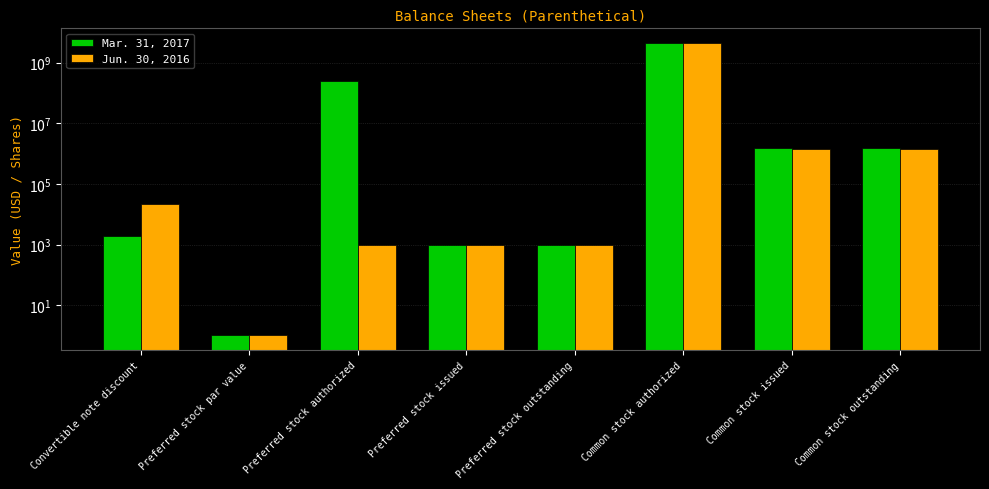

What is the label of the 4th bar from the right?

Preferred stock outstanding